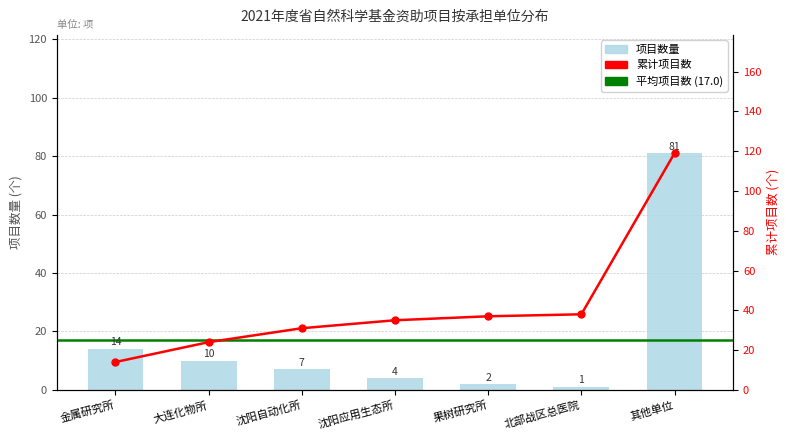

Reading left to right, transcribe all the data shown in this chart.

项目数量: 金属研究所=14	大连化物所=10	沈阳自动化所=7	沈阳应用生态所=4	果树研究所=2	北部战区总医院=1	其他单位=81
累计项目数: 金属研究所=14	大连化物所=24	沈阳自动化所=31	沈阳应用生态所=35	果树研究所=37	北部战区总医院=38	其他单位=119